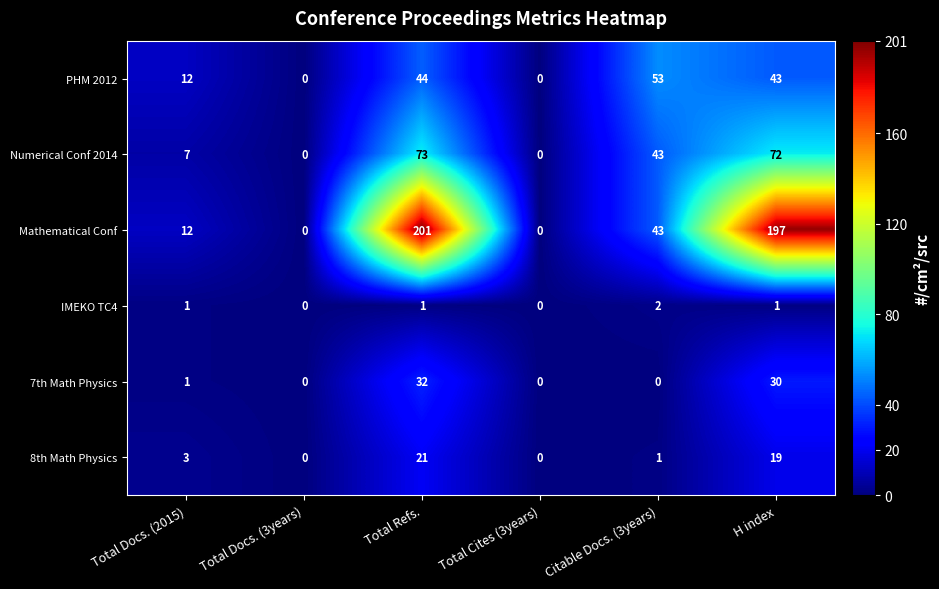

Which series has the widest spread of values?

Mathematical Conf